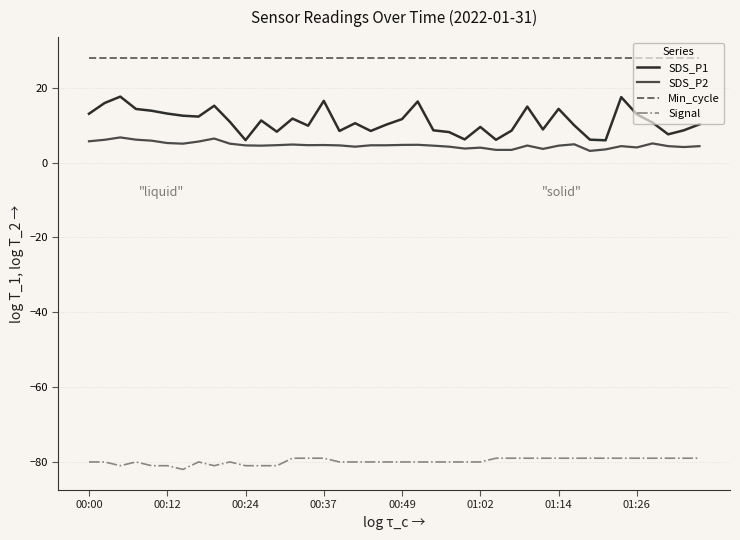

Which series has the largest total across all categories?

Min_cycle